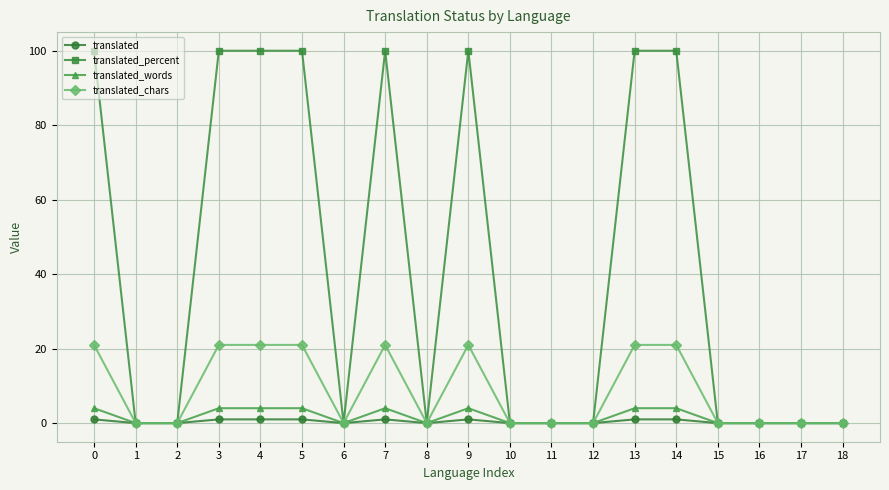

True or false: translated_percent has more than 1 points higher than both neighbors.

True